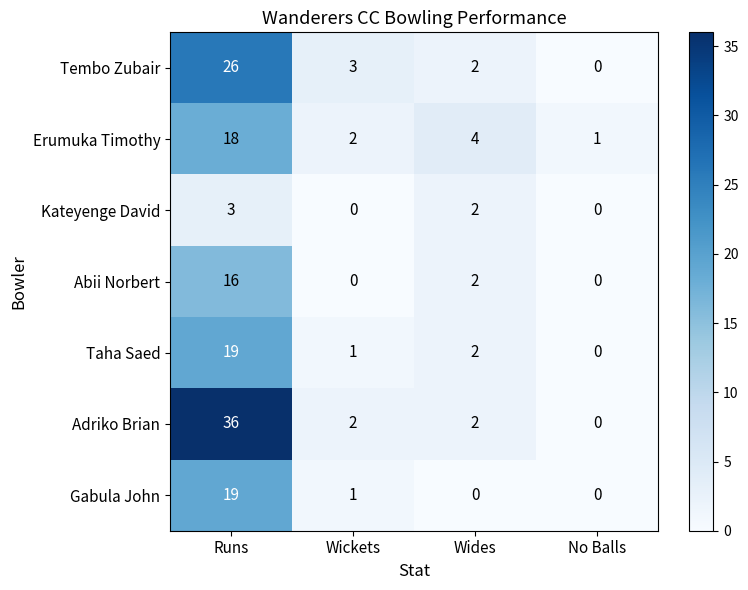

How many positive values does the Gabula John series have?

2